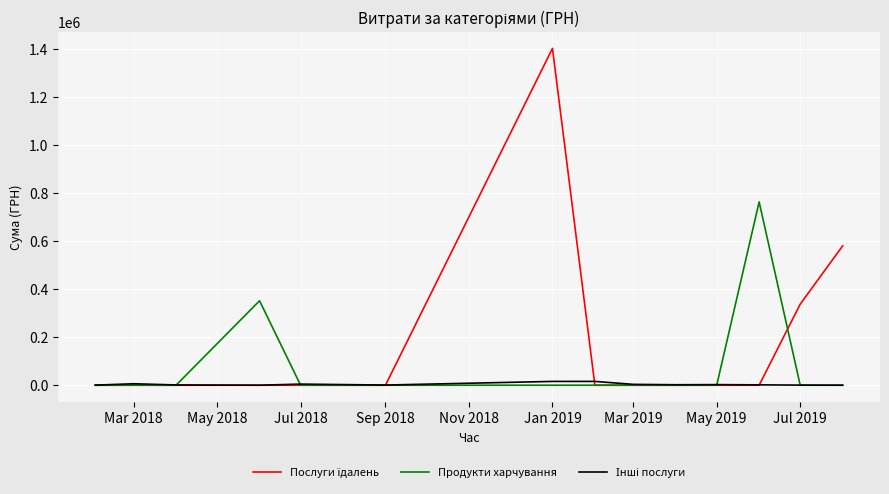

How many series are shown in this chart?

3